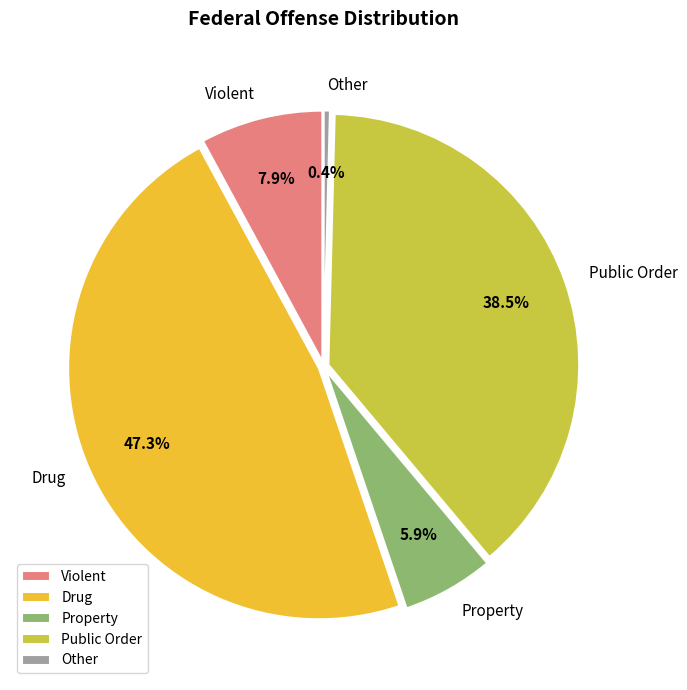

How many segments does this pie chart have?

5